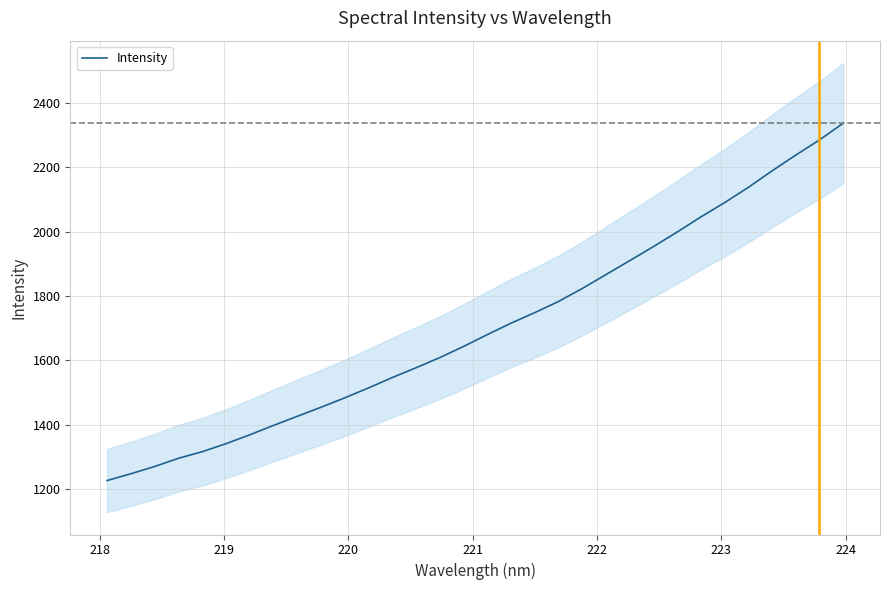

What is the lowest value of the Intensity series?

1226.2